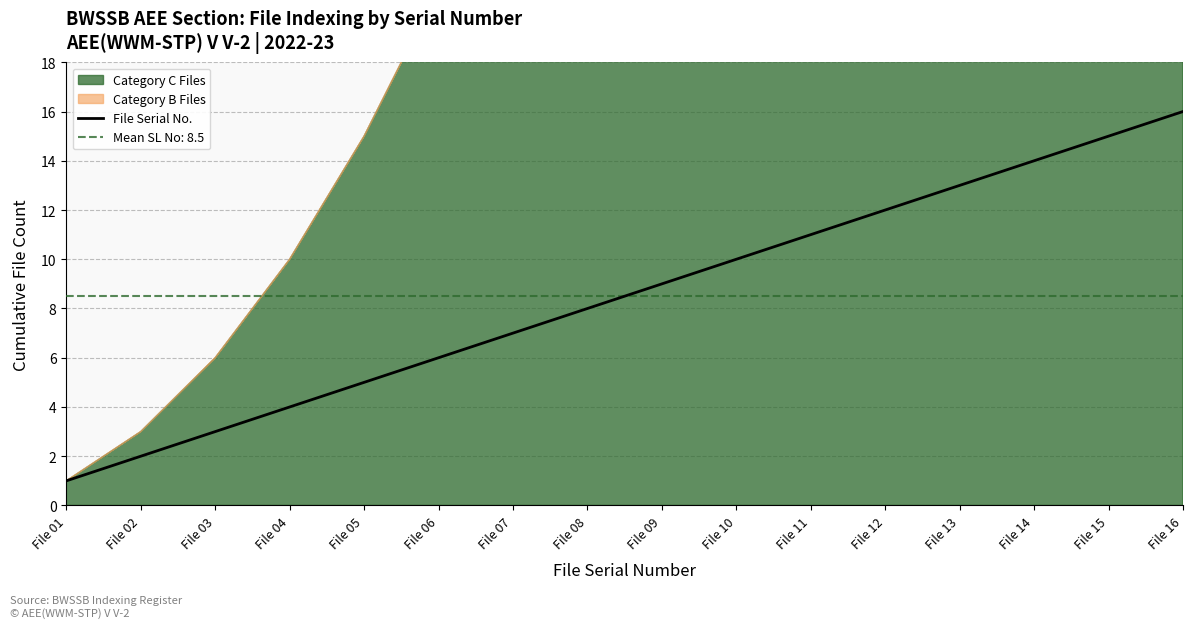

Read the value at File 15, to the nearest 5.

15